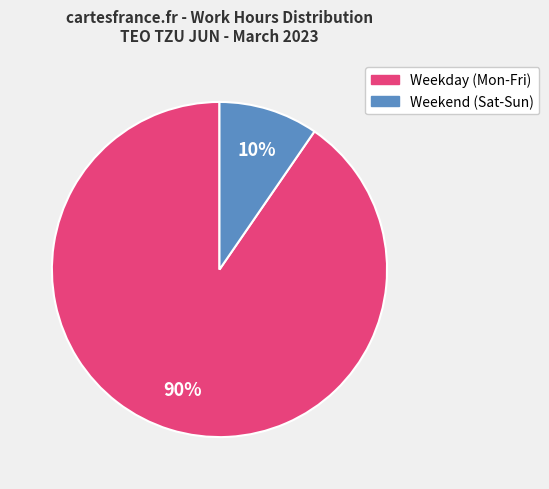

How many slices are in this pie chart?

2